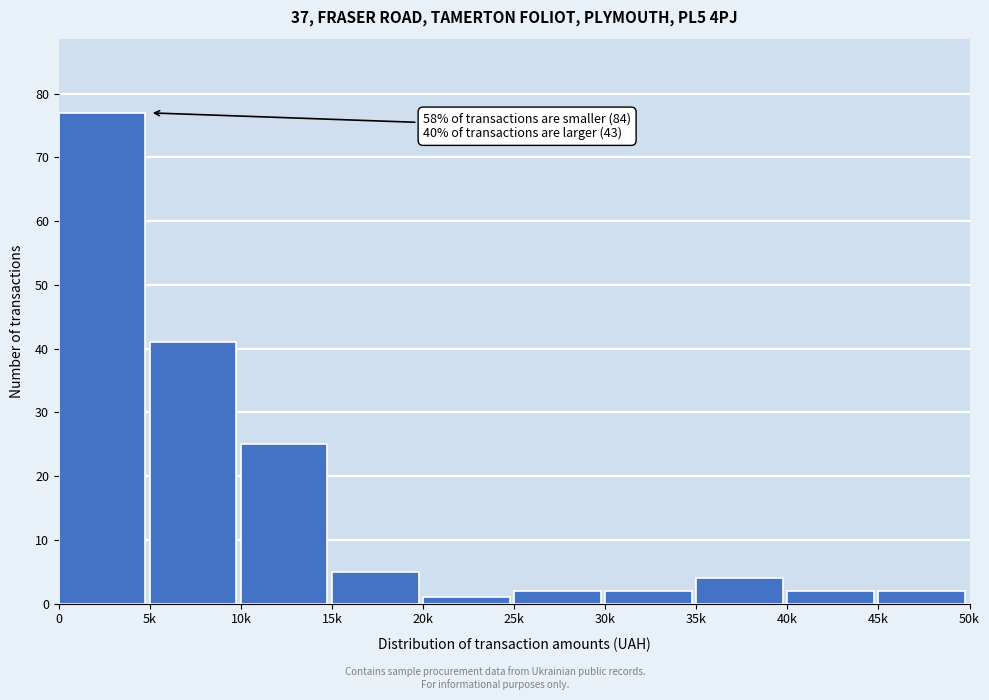

Reading right to left, transcribe all the data shown in this chart.

45k=2	40k=2	35k=4	30k=2	25k=2	20k=1	15k=5	10k=25	5k=41	0=77